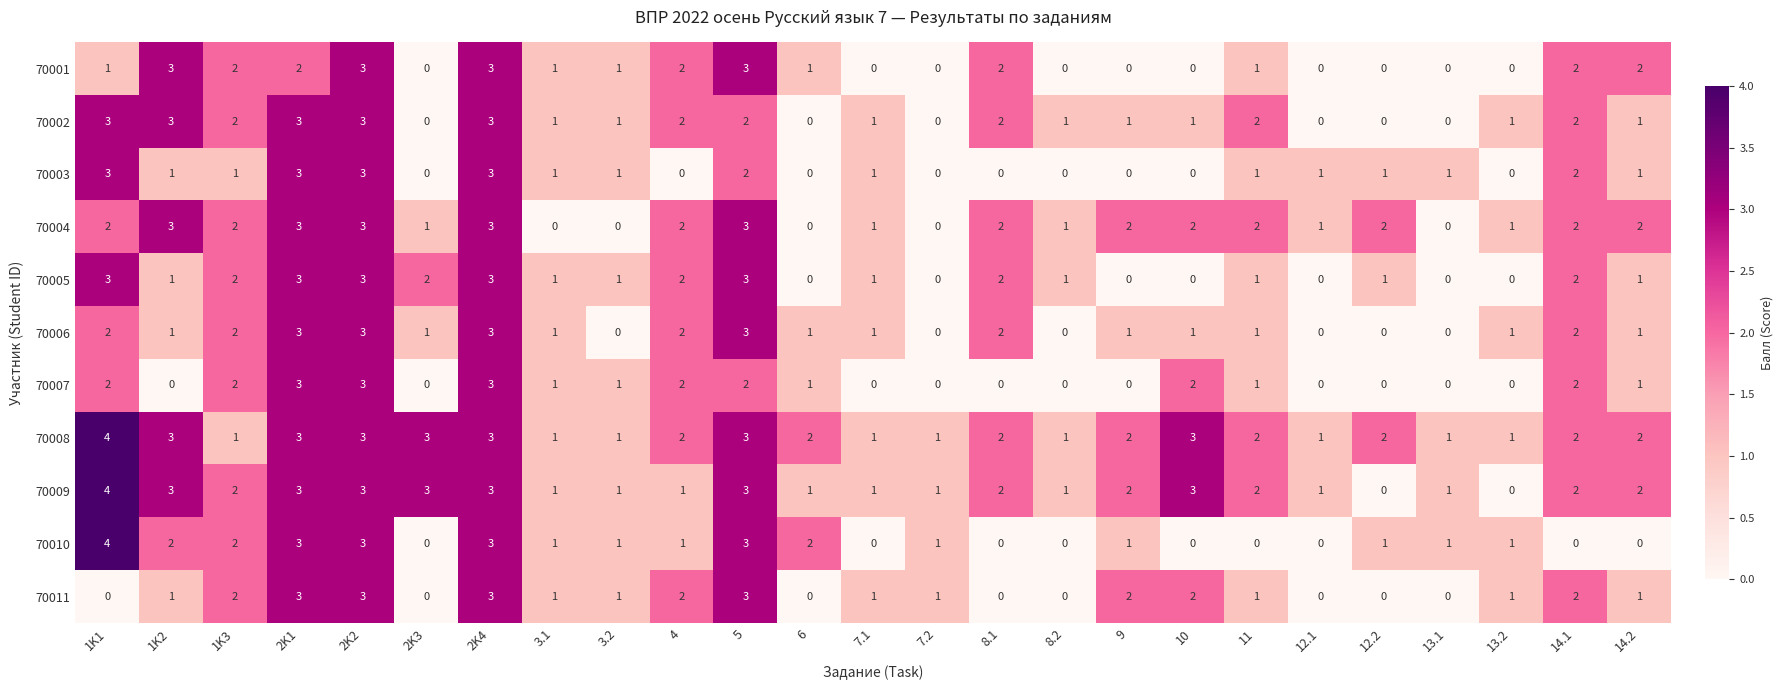

What is the sum of the 70009 values at 8.1 and 1K3?

4